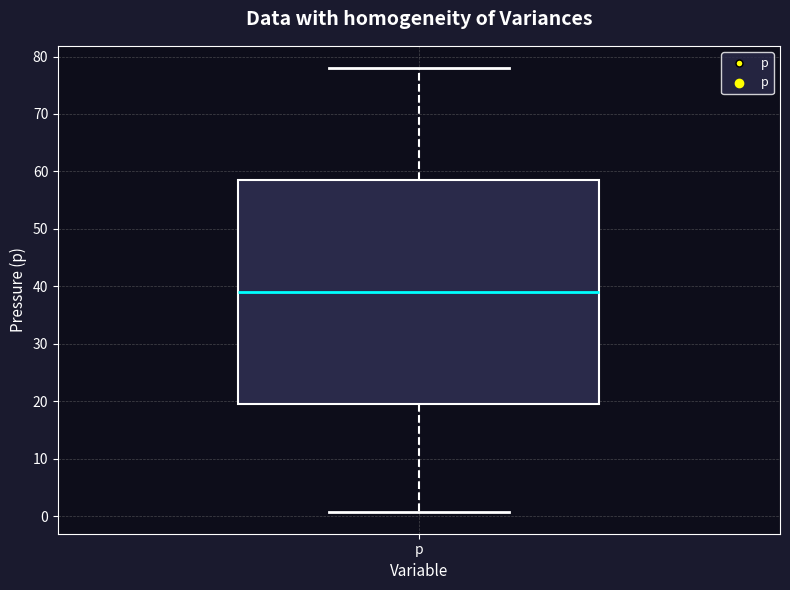

Read this box plot against the y-axis: the position of the median line, the range covered by the box, and the ends of both whiskers. The values are not printed on the chart, so give them approximately, as read against the axis.

median 39, box 20 to 59, whiskers 1 to 78